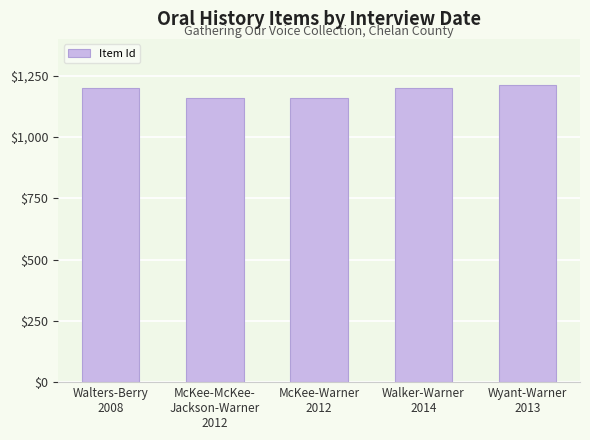

Where does the data first go above 1198?

Walters-Berry
2008